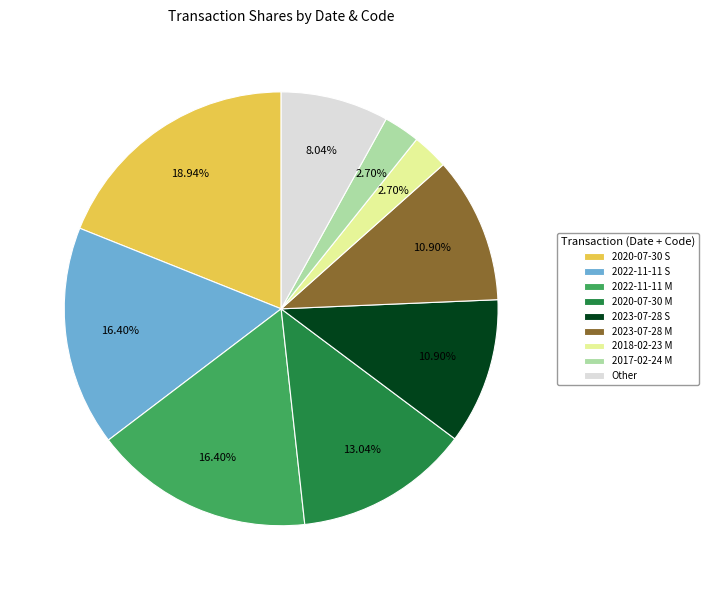

Is 2020-07-30 M the majority of the pie?

No